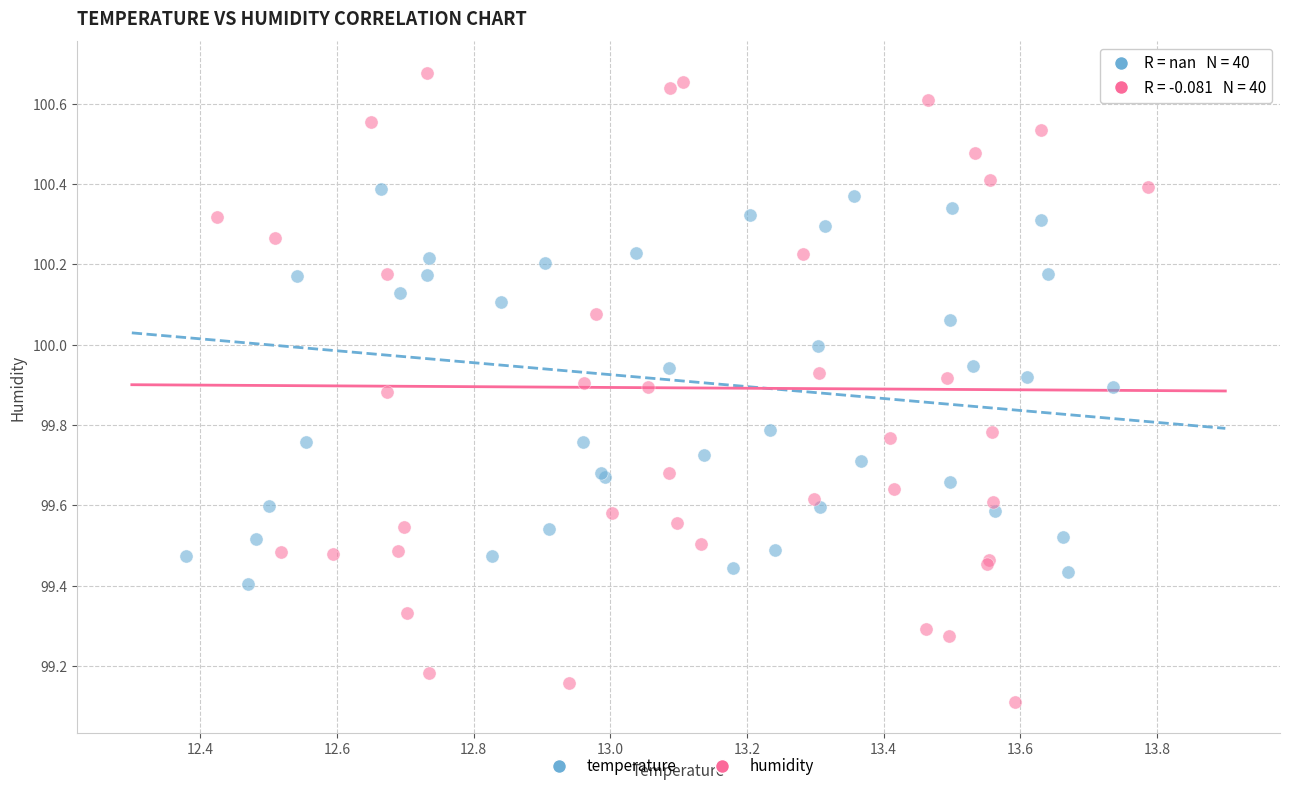

Which series has the widest spread of Y values?

humidity